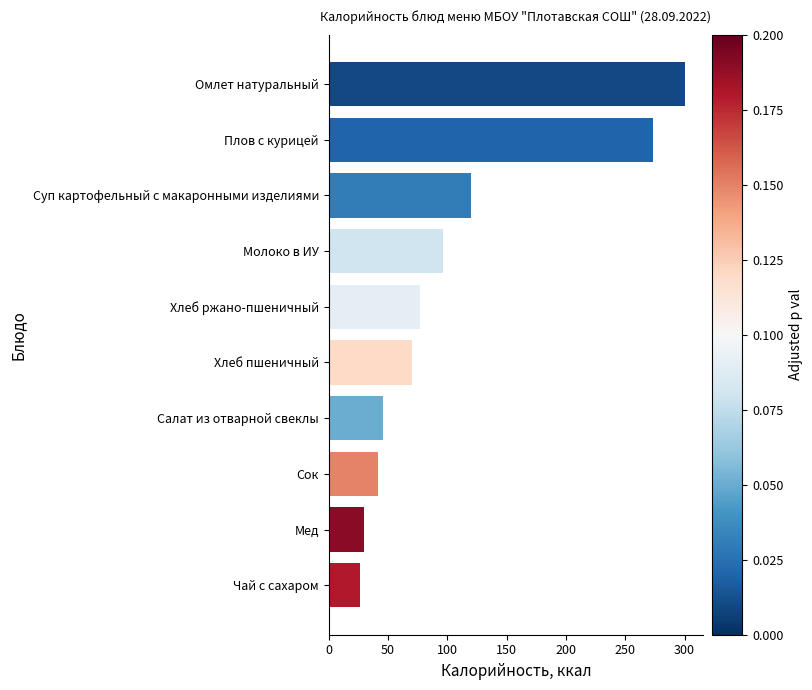

The value at Омлет натуральный is 493.0. True or false?

False